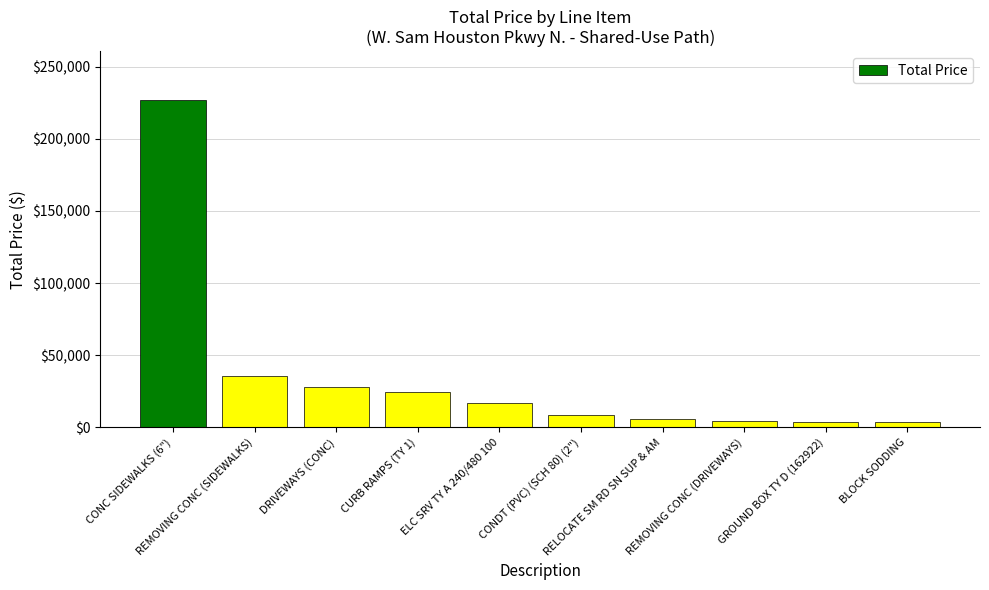

What is the sum of all values?

356950.0